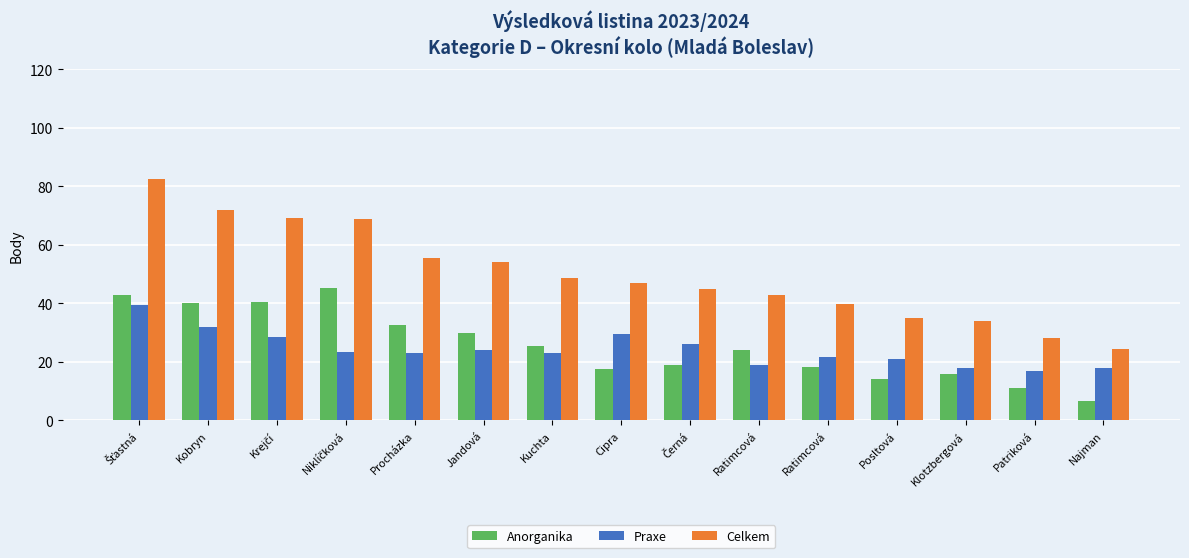

How many values in the Anorganika series are below 24?

7